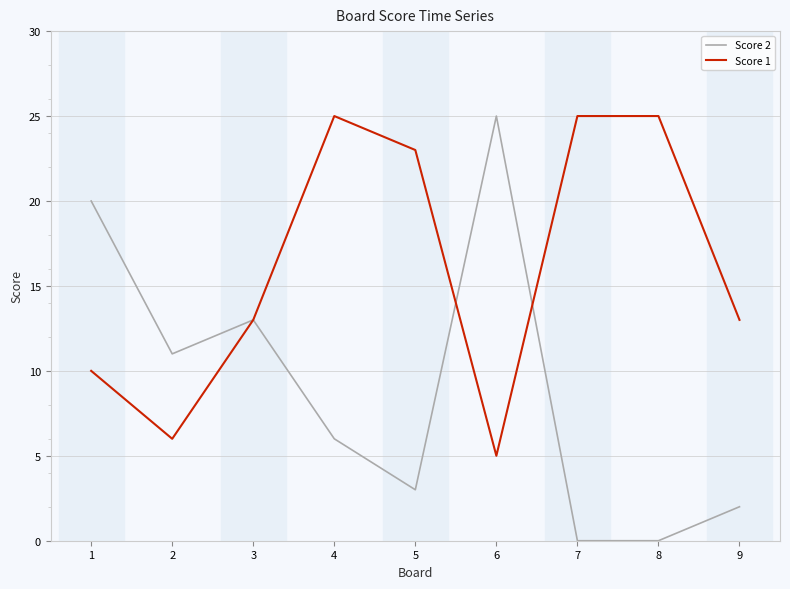

Reading left to right, extract all data points from this chart.

Score 2: 1=20	2=11	3=13	4=6	5=3	6=25	7=0	8=0	9=2
Score 1: 1=10	2=6	3=13	4=25	5=23	6=5	7=25	8=25	9=13